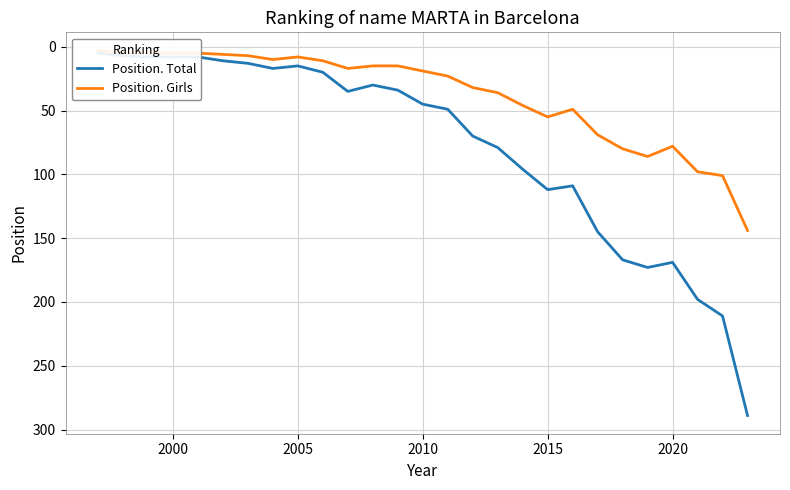

Is this an area chart (filled region under the line)?

No